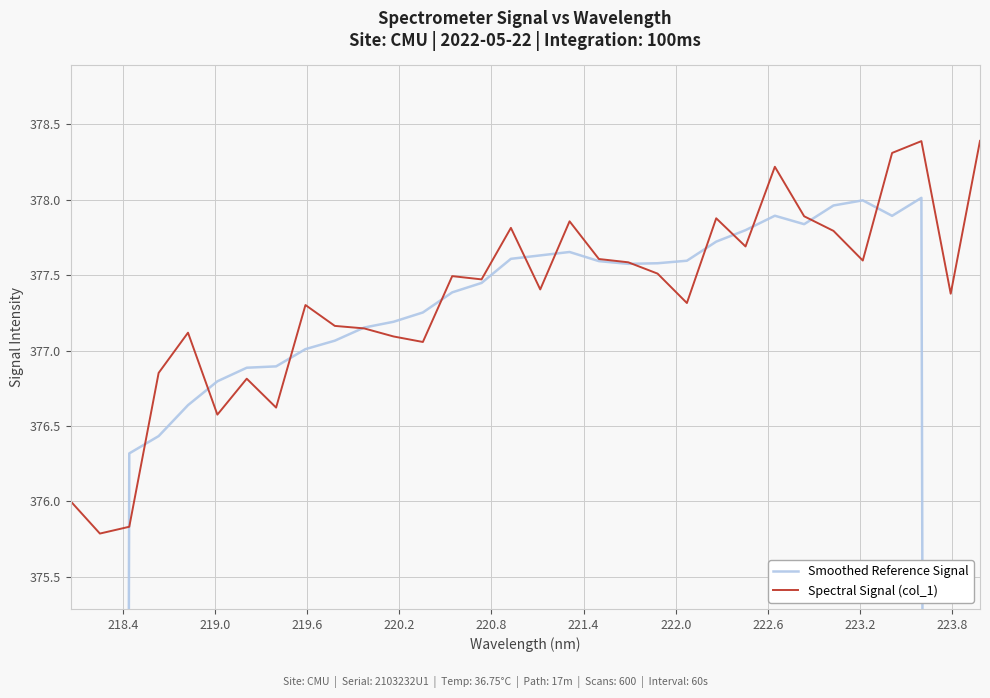

Does the chart display data point markers on the line(s)?

No